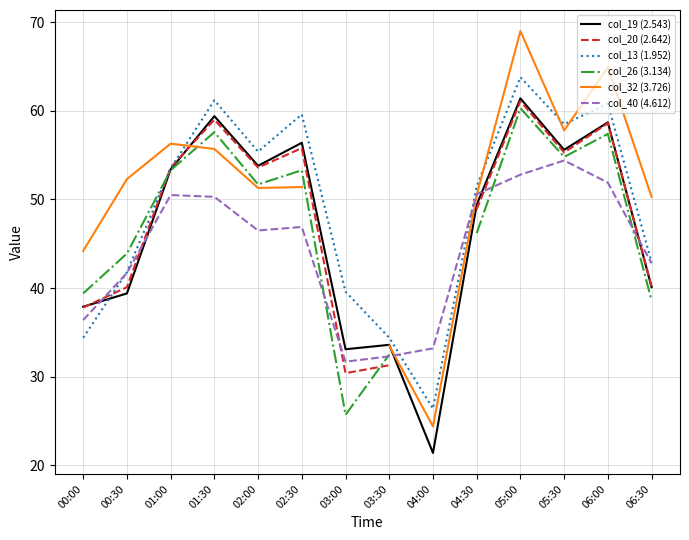

What is the difference between the maximum and minimum values in the col_13 (1.952) series?

37.4